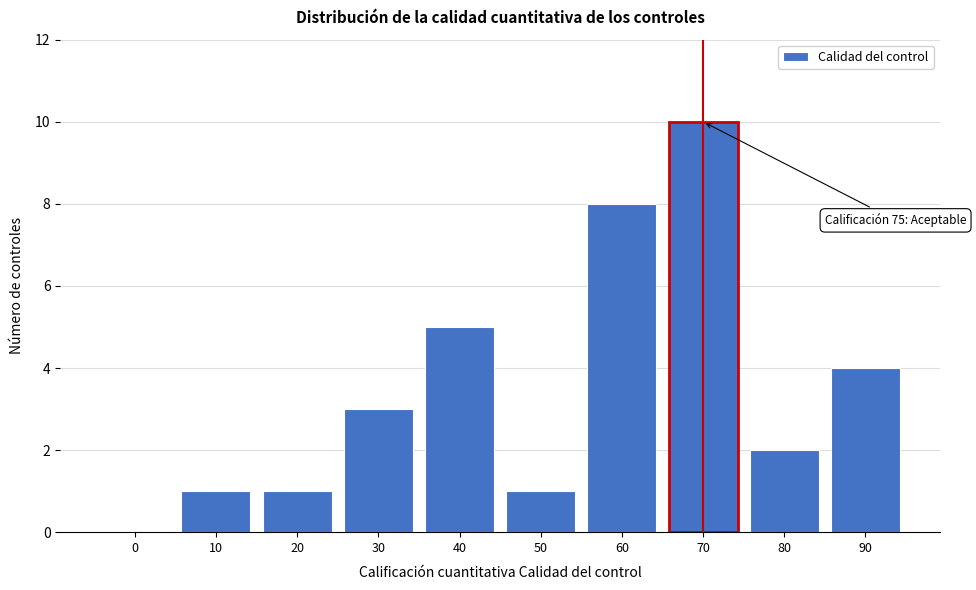

Reading left to right, extract all data points from this chart.

0=0	10=1	20=1	30=3	40=5	50=1	60=8	70=10	80=2	90=4